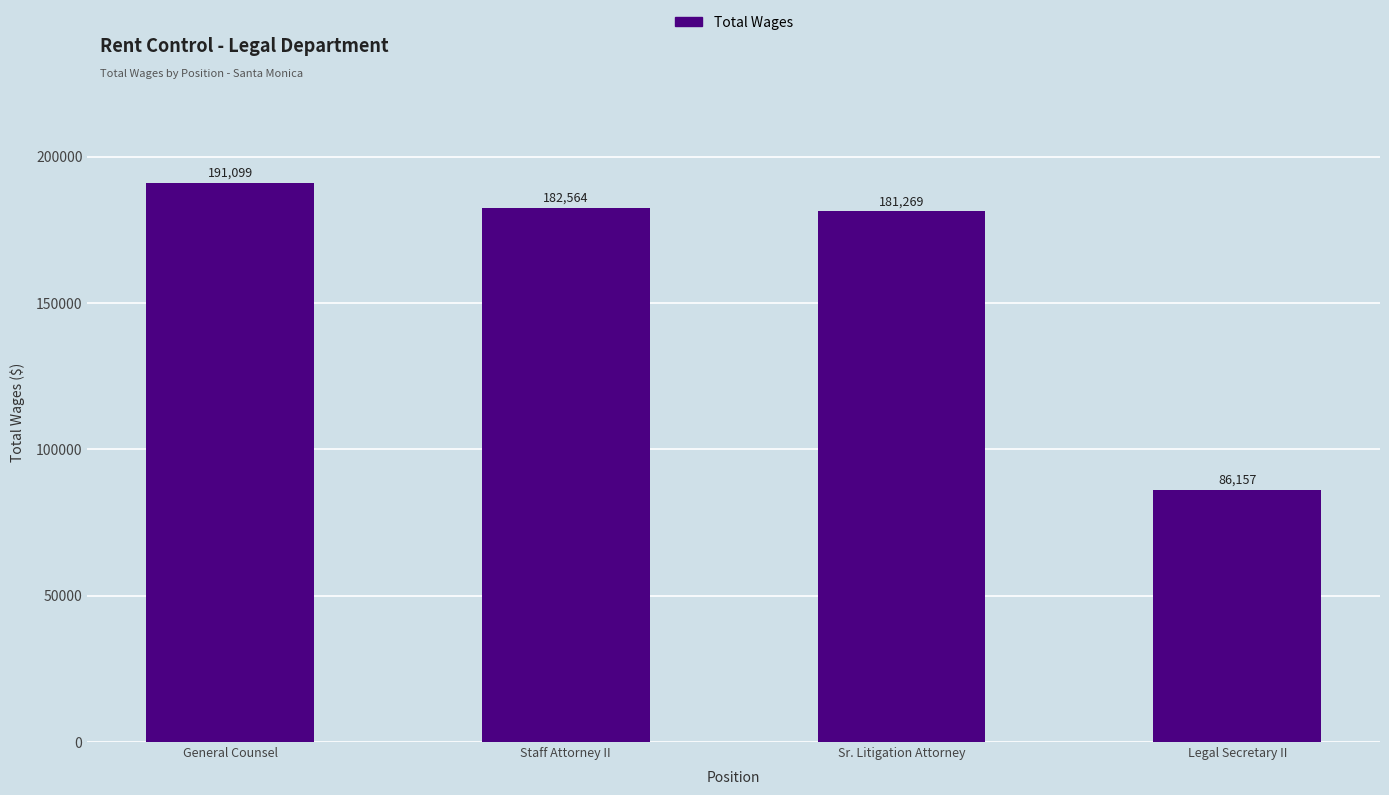

What is the sum of the values at Legal Secretary II and Sr. Litigation Attorney?

267426